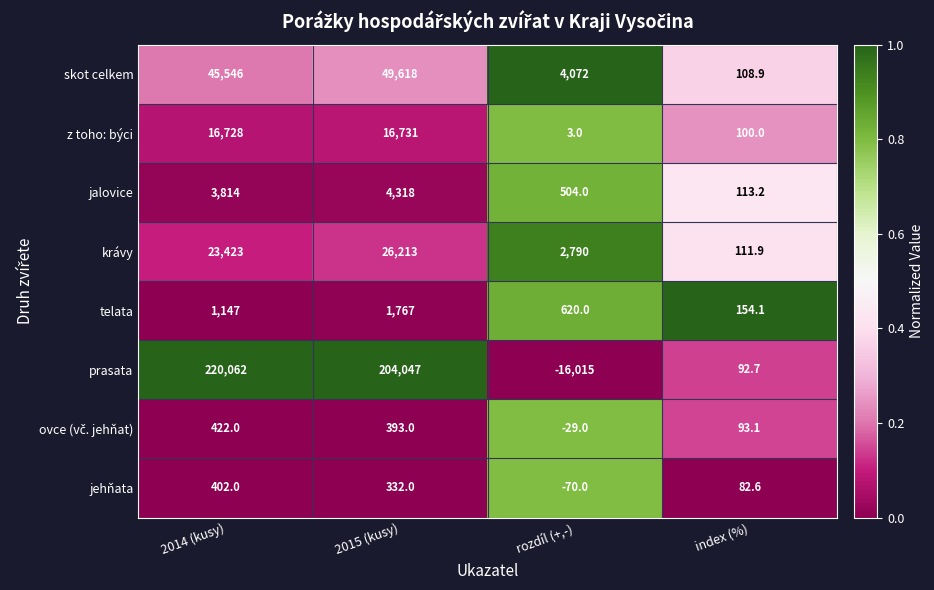

What is the average value of the jalovice series?

2187.3